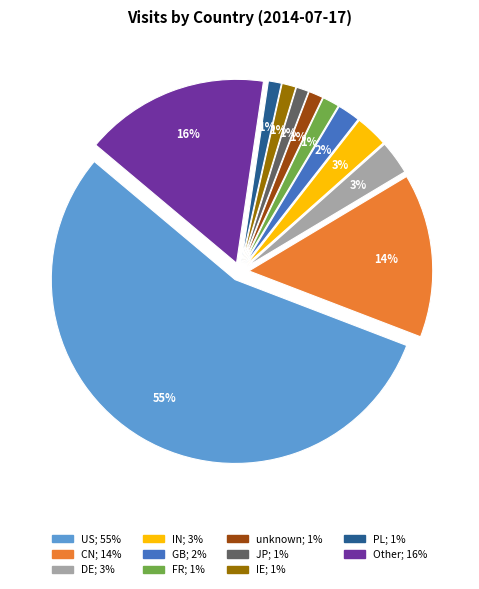

How many segments does this pie chart have?

11